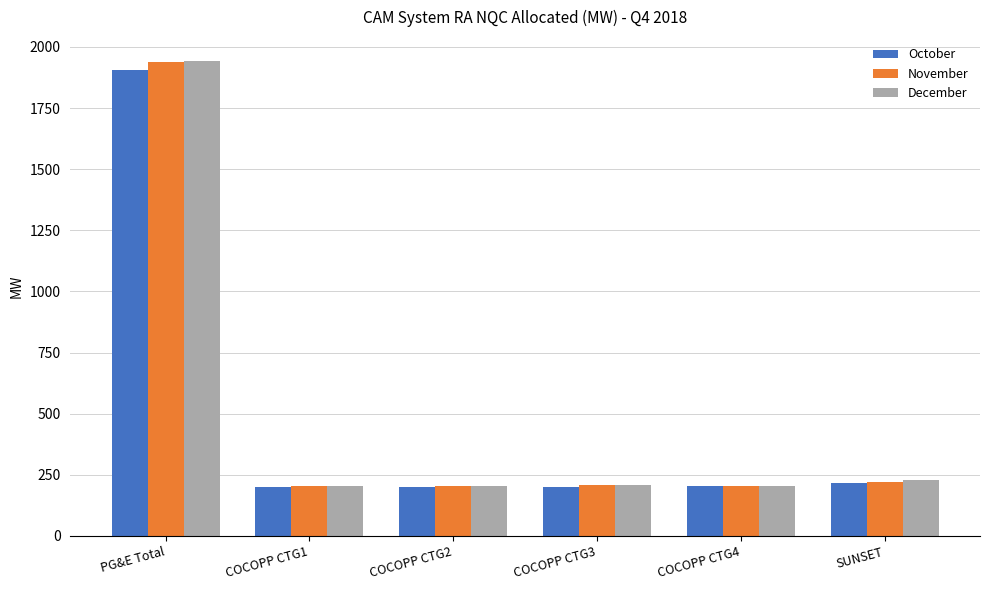

The value of December at COCOPP CTG3 is 92.9. True or false?

False